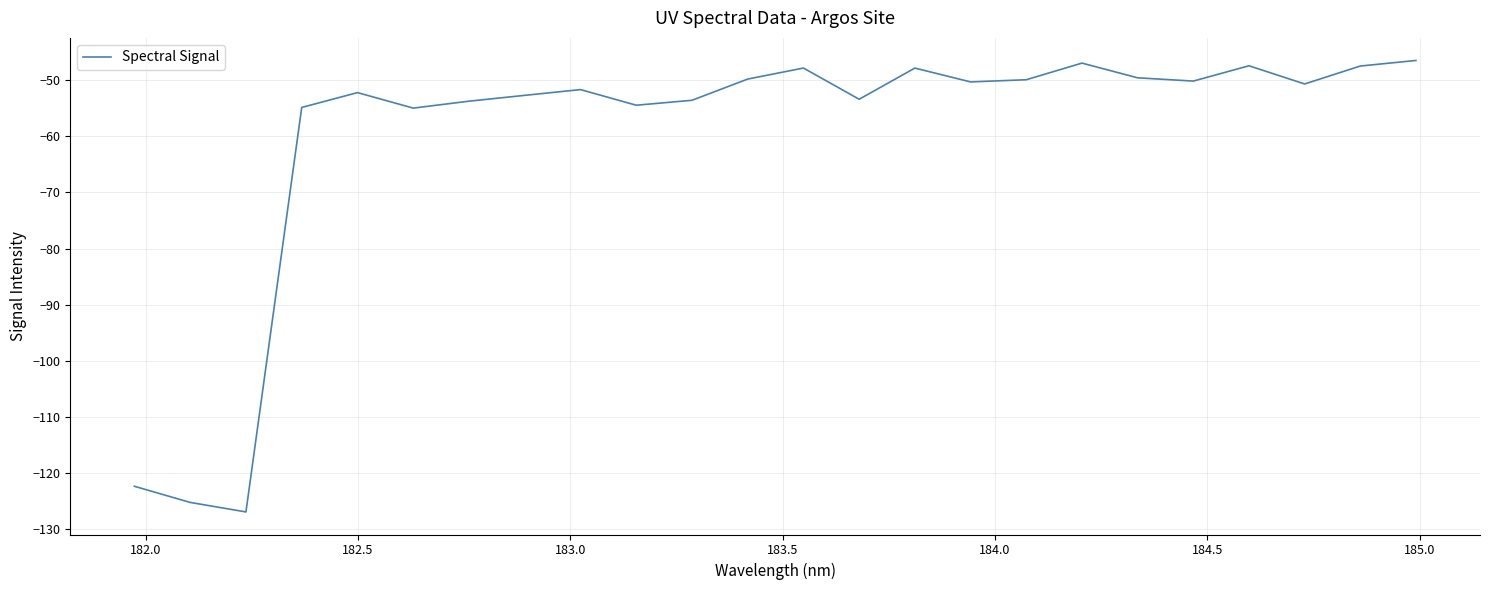

What is the difference between the maximum and minimum values?

80.4